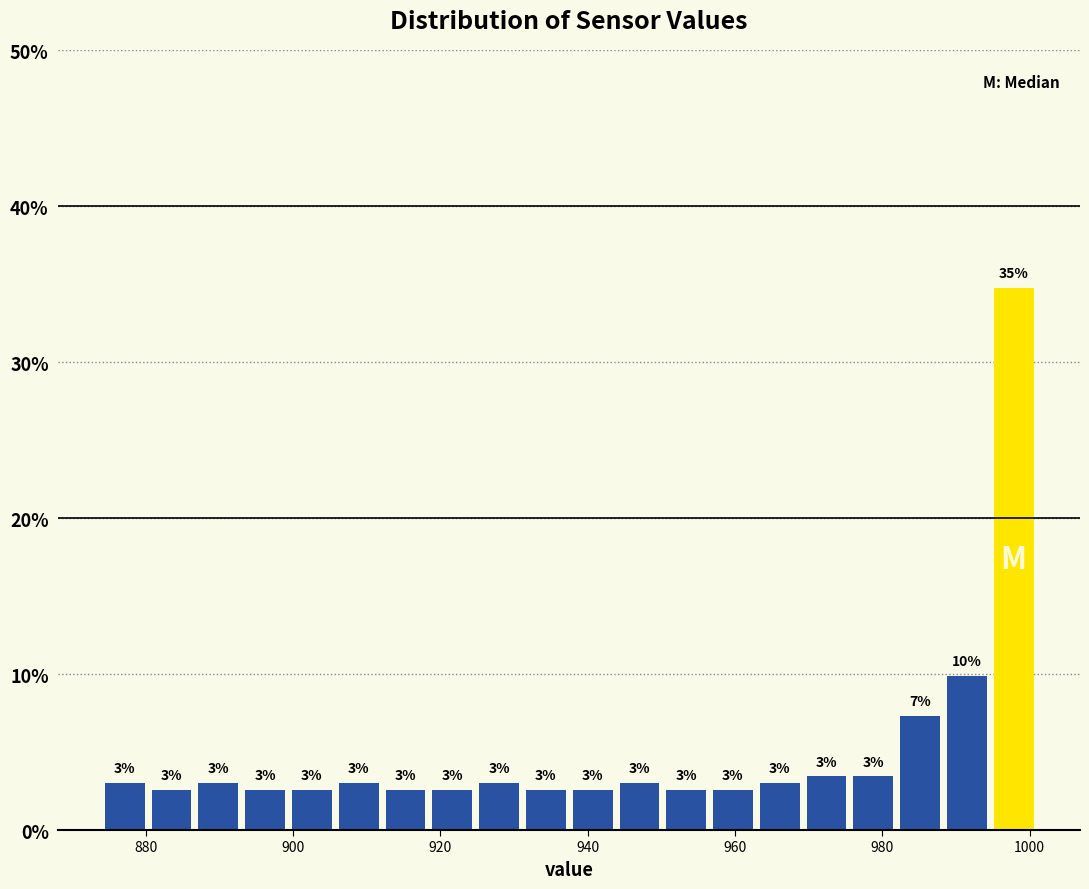

Around what value on the x-axis is the tallest bar? Give the approximate position of its centre, as read against the axis.

998